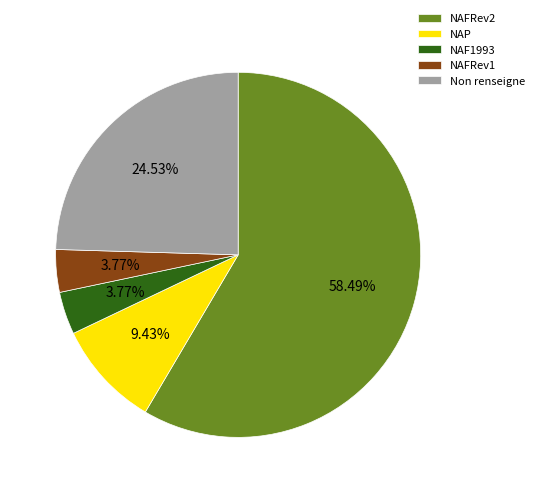

To the nearest percent, what portion does NAFRev1 represent?

4%